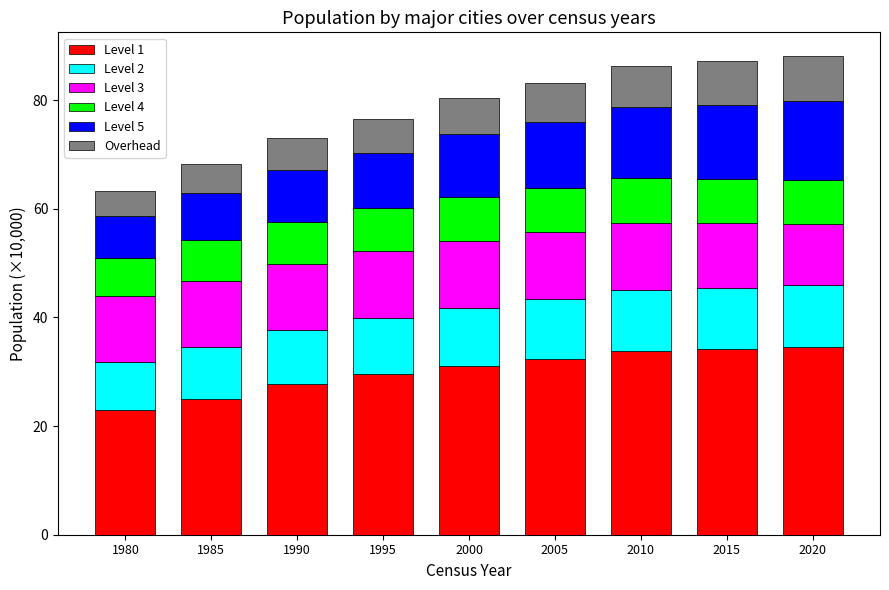

What is the total value across all series at 1980?

63.3